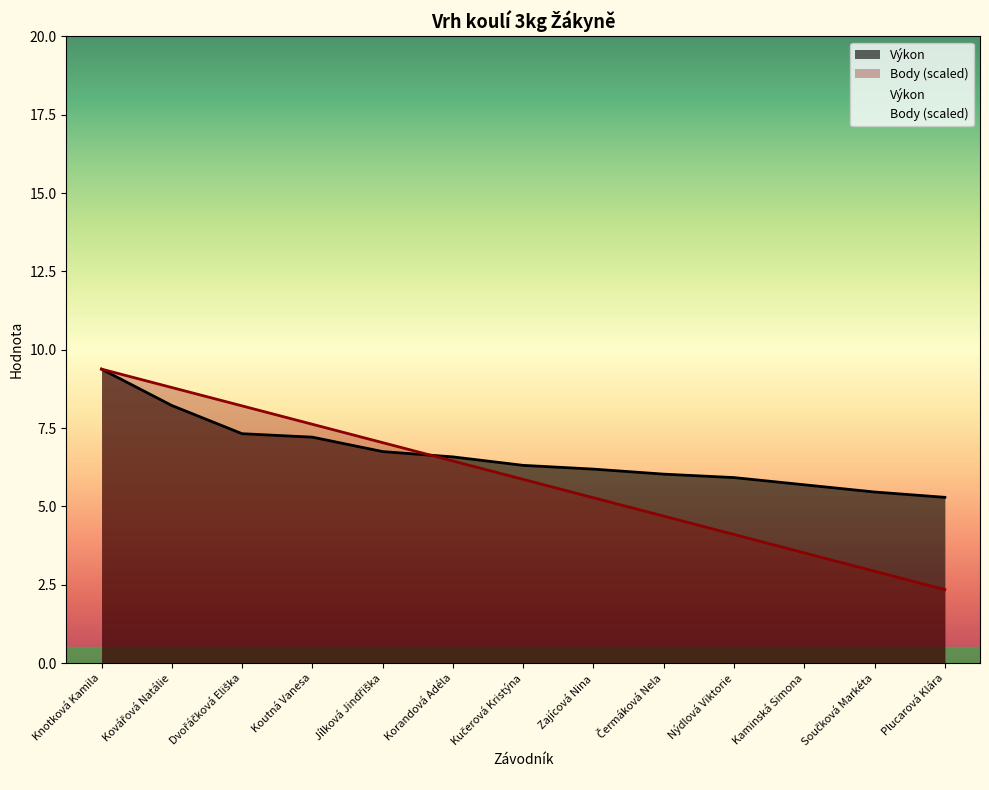

Read the Body value at Dvořáčková Eliška.

8.2